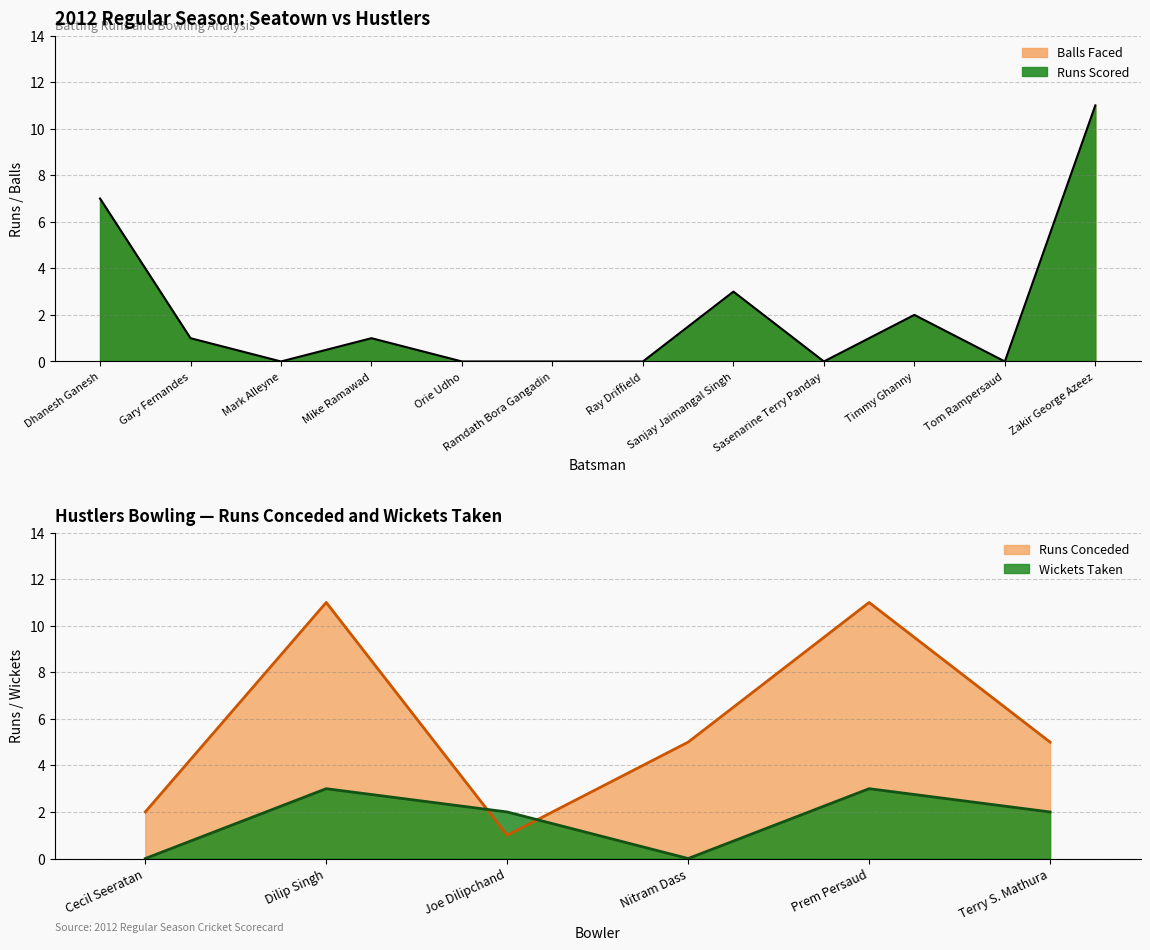

How many values are below 1?

6